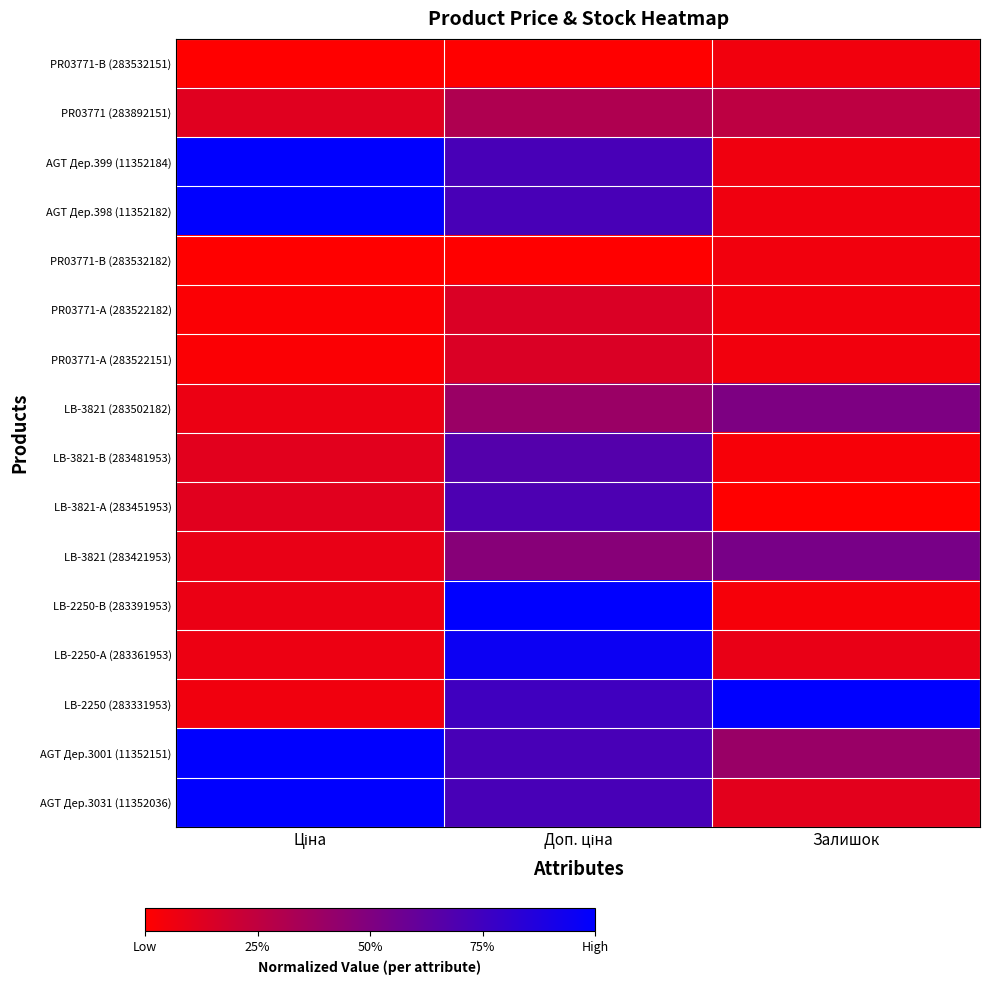

Which series changed the most between Ціна and Залишок?

LB-2250 (283331953)